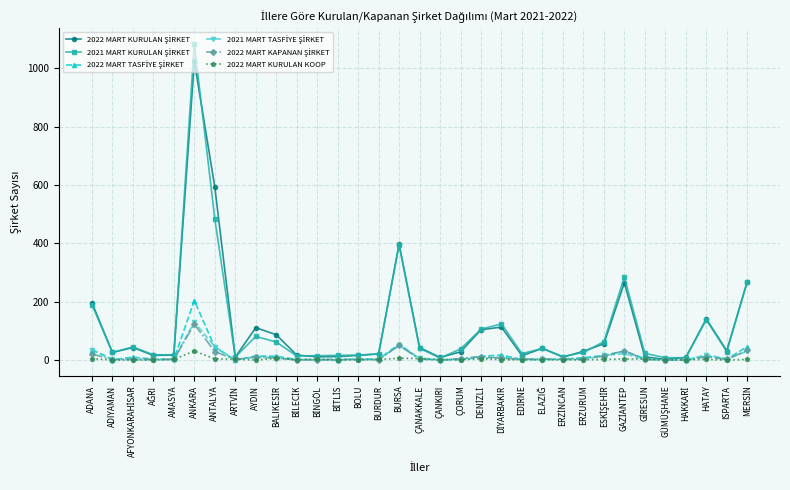

Which category has the highest value across all series?

ANKARA